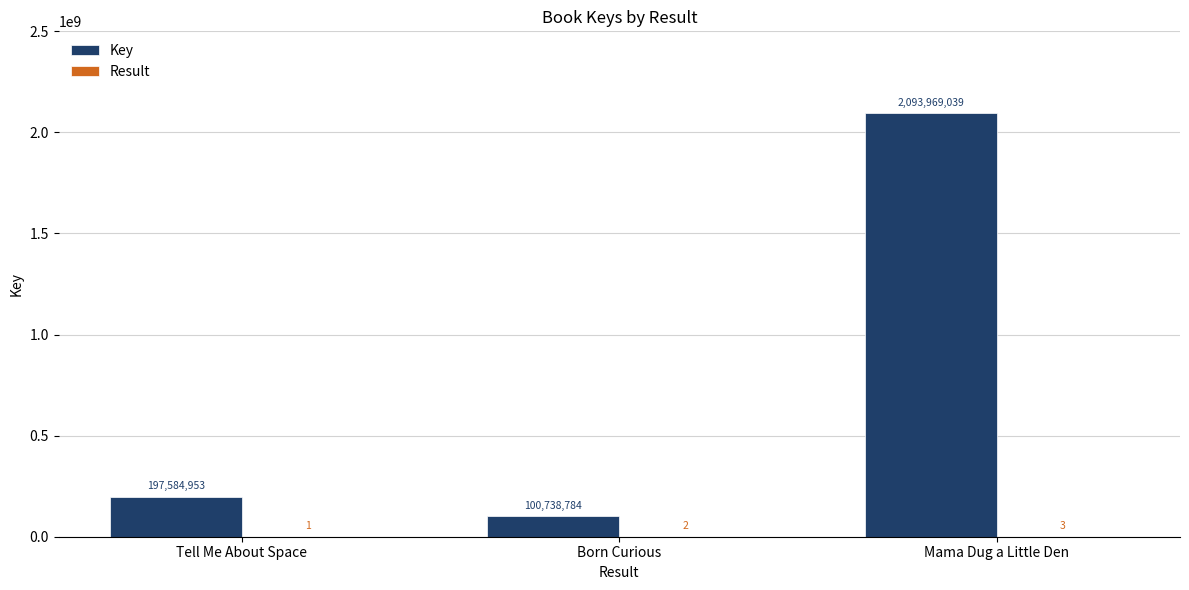

What is the maximum value shown in the chart?

2093969039